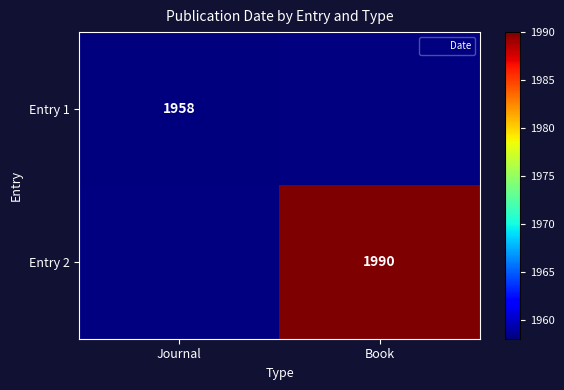

How many categories are shown in the chart?

2